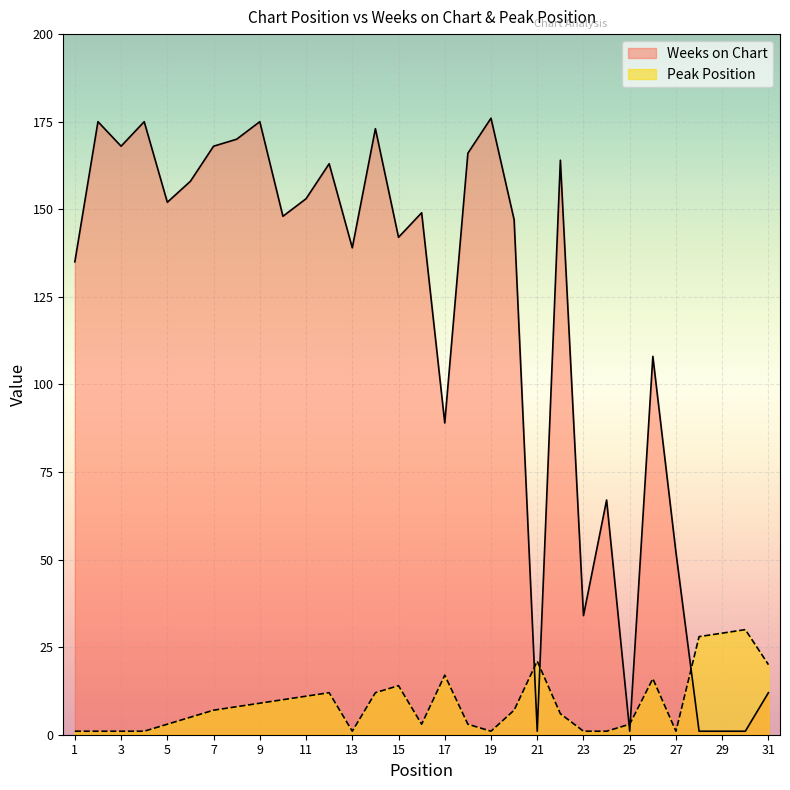

At which label does Weeks on Chart first exceed 148?

2